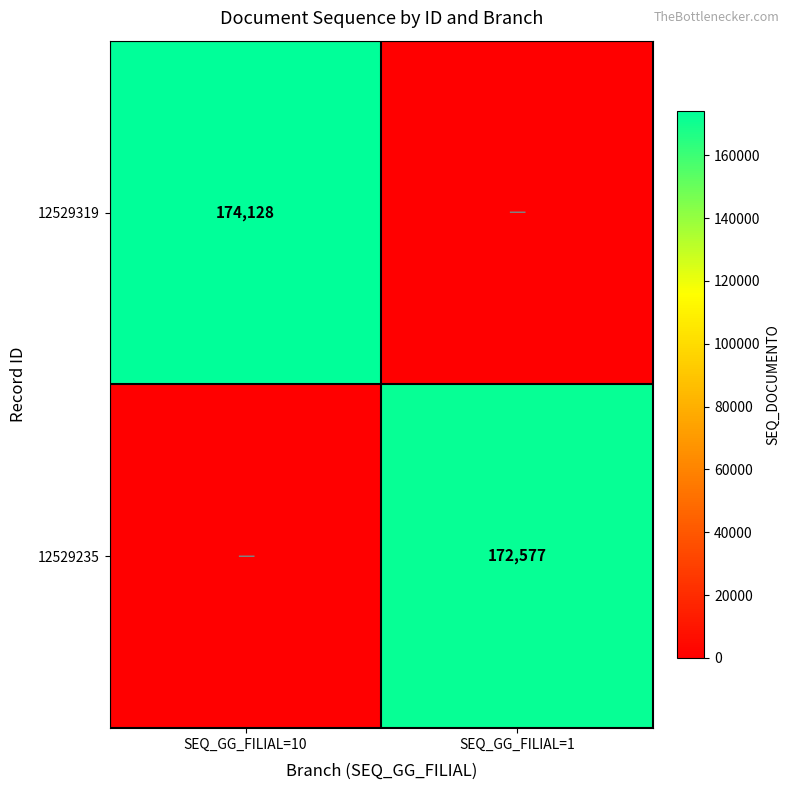

True or false: 12529235 has a value of 267176 at SEQ_GG_FILIAL=1.

False